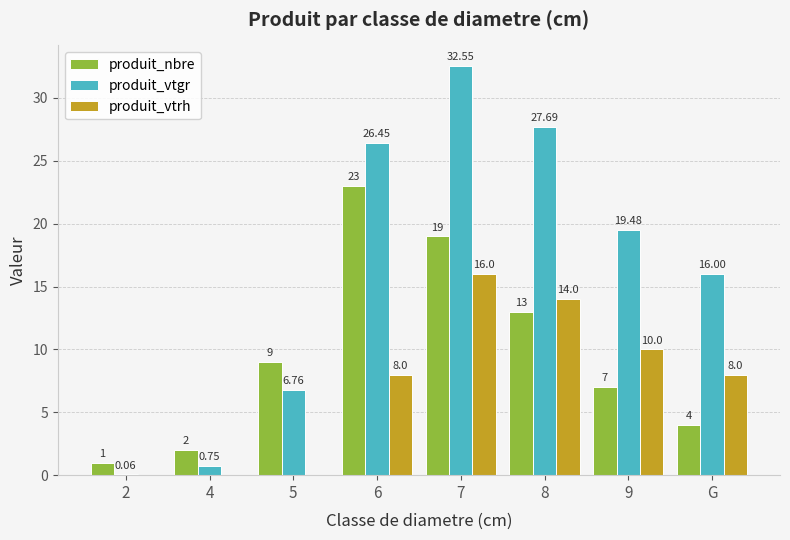

What is the sum of all produit_nbre values?

78.0